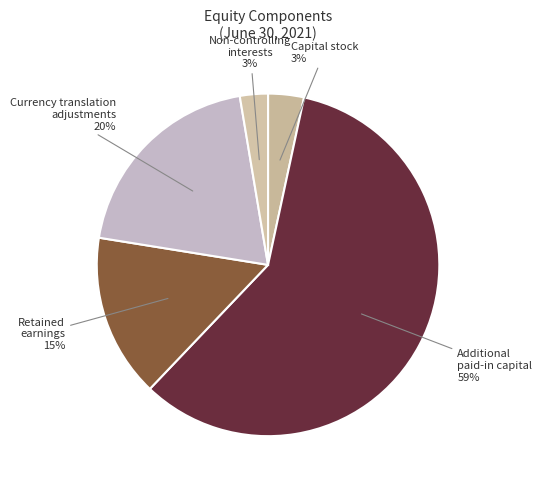

What percentage is the Capital stock slice, to the nearest percent?

3%